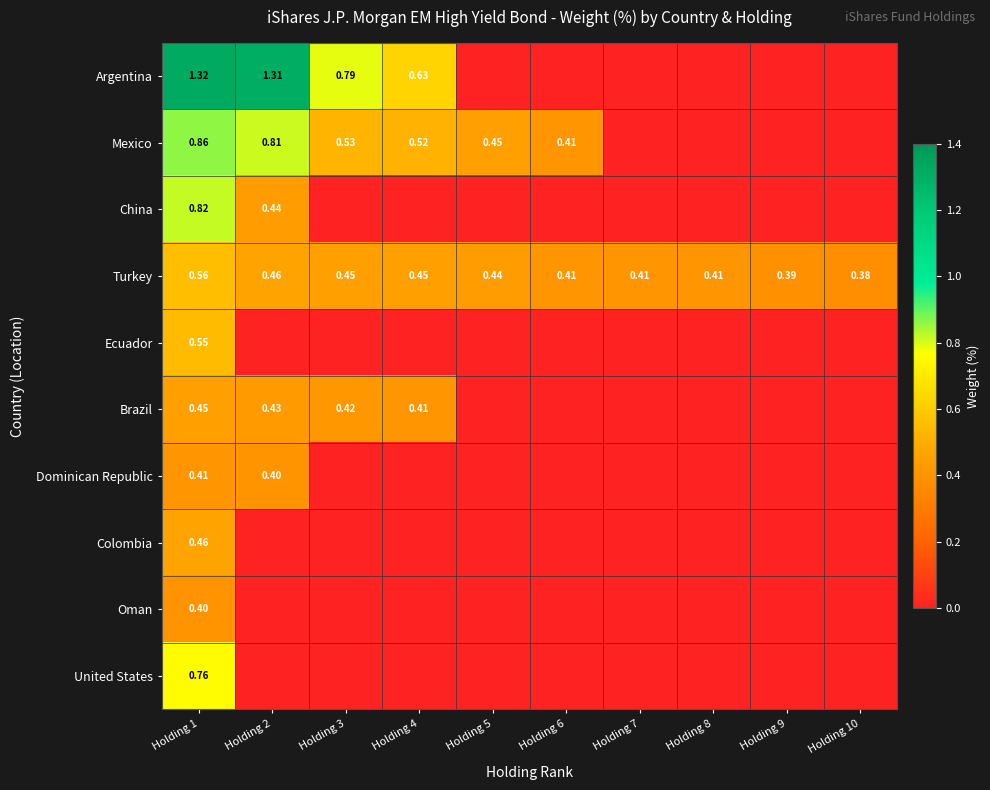

At which label does Oman reach its minimum?

Holding 2